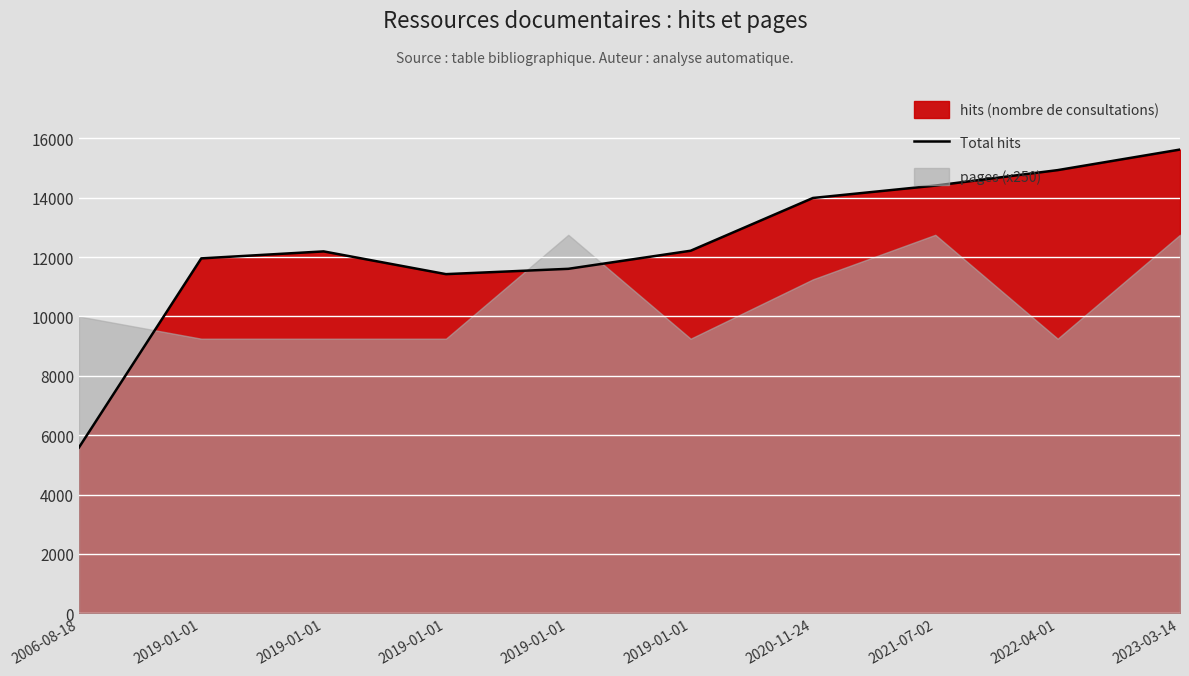

True or false: the data shows 12213 at 2019-01-01.

True